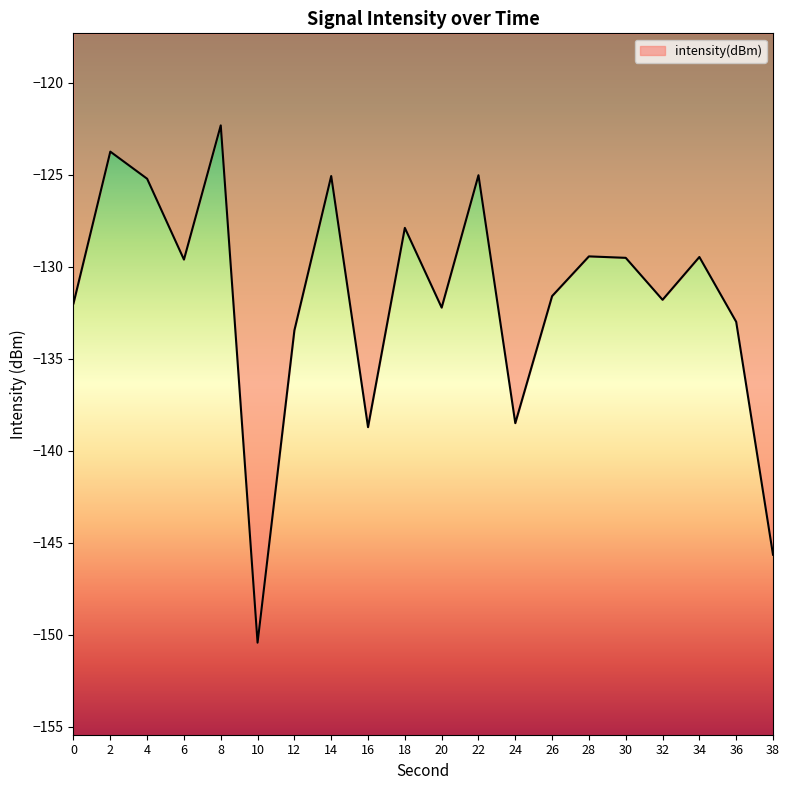

What is the difference between the maximum and minimum values?

28.1